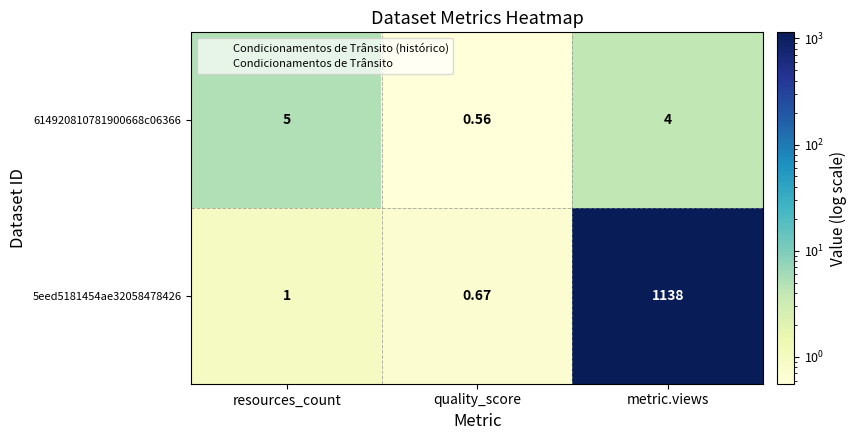

What is the total value across all series at quality_score?

1.2